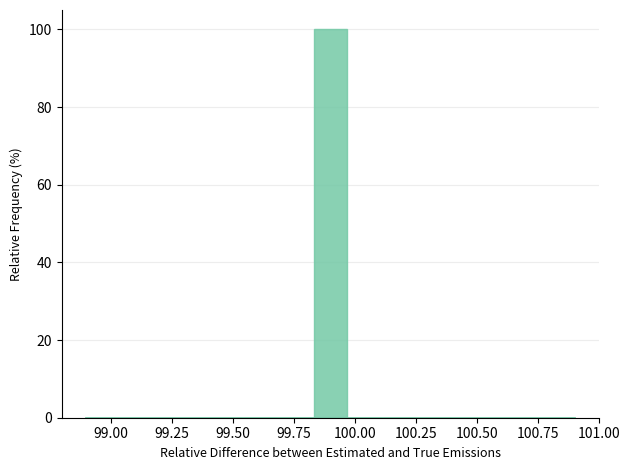

Around what value on the x-axis is the tallest bar? Give the approximate position of its centre, as read against the axis.

99.90